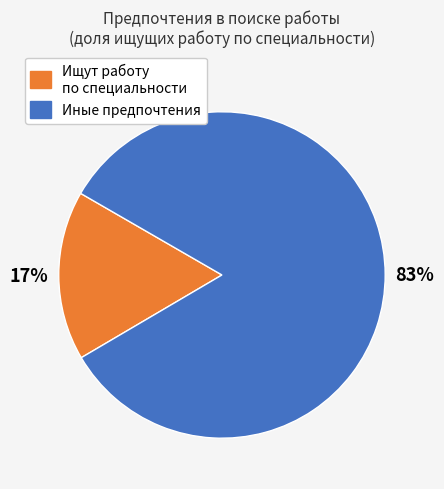

To the nearest percent, what is the difference between the largest and smallest slice percentages?

66%